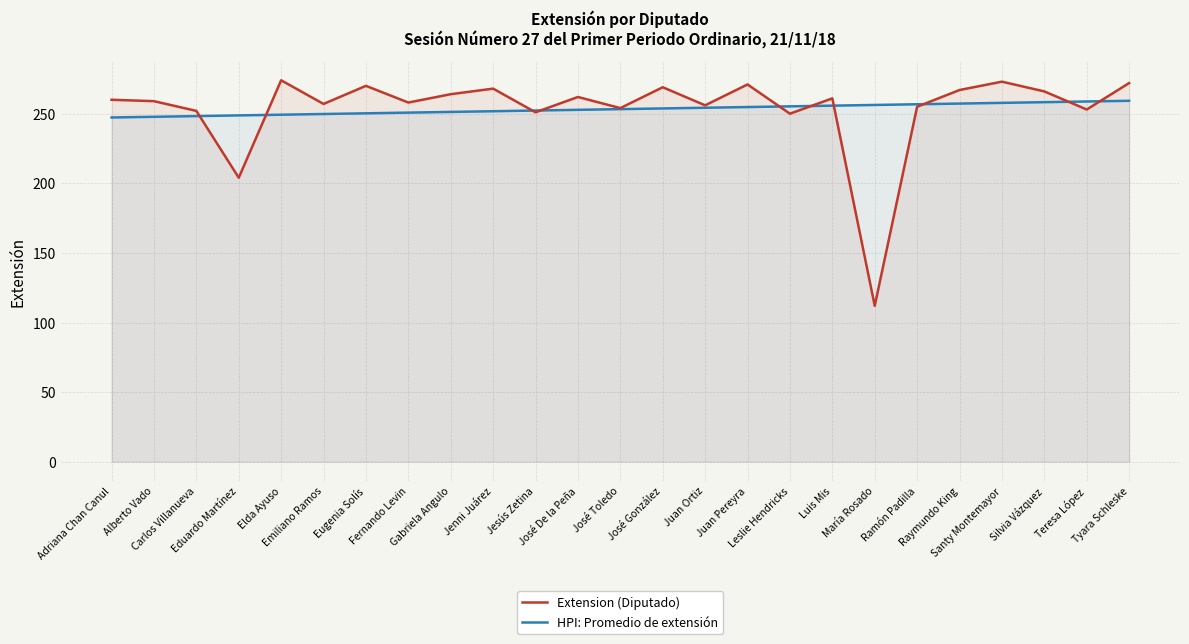

At which category is the sum across all series the highest?

Tyara Schleske